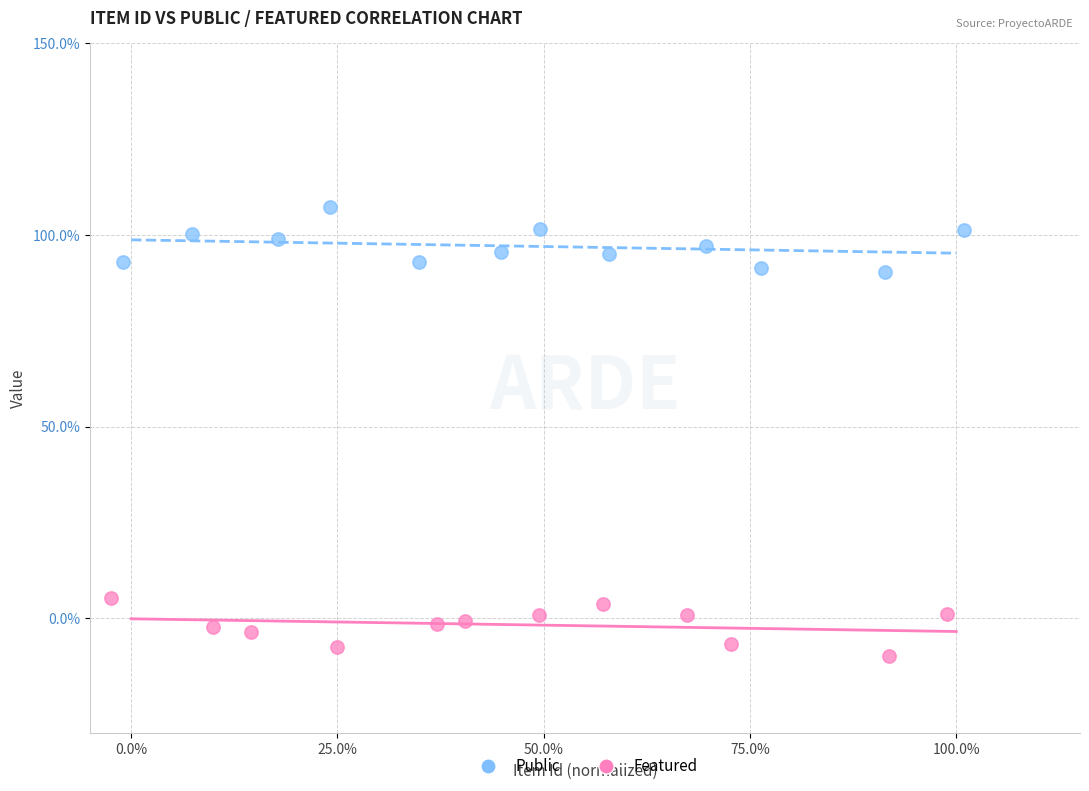

Which series has the widest spread of Y values?

Public